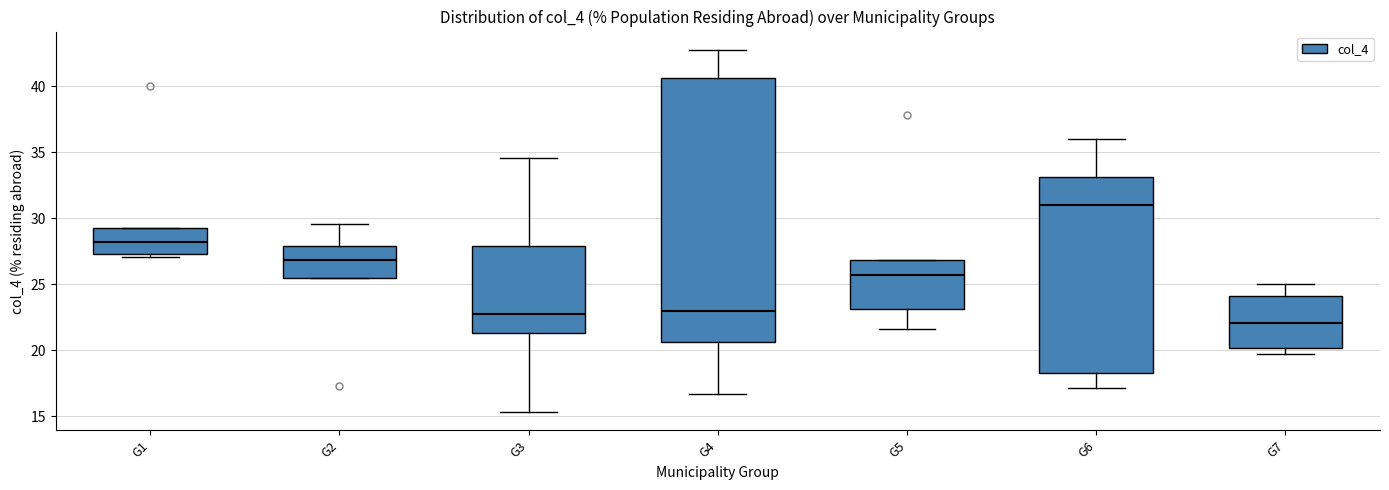

Reading left to right, transcribe this box plot: for each box, give where its median line is, the range the box spans, and where its two whiskers end, as read against the y-axis. The values are not printed on the chart, so give them approximately, as read against the axis.

G1: median 28.0, box 27.5 to 29.0, whiskers 27.0 to 29.0
G2: median 27.0, box 25.5 to 28.0, whiskers 25.5 to 29.5
G3: median 22.5, box 21.5 to 28.0, whiskers 15.5 to 34.5
G4: median 23.0, box 20.5 to 40.5, whiskers 16.5 to 43.0
G5: median 25.5, box 23.0 to 27.0, whiskers 21.5 to 27.0
G6: median 31.0, box 18.5 to 33.0, whiskers 17.0 to 36.0
G7: median 22.0, box 20.0 to 24.0, whiskers 19.5 to 25.0